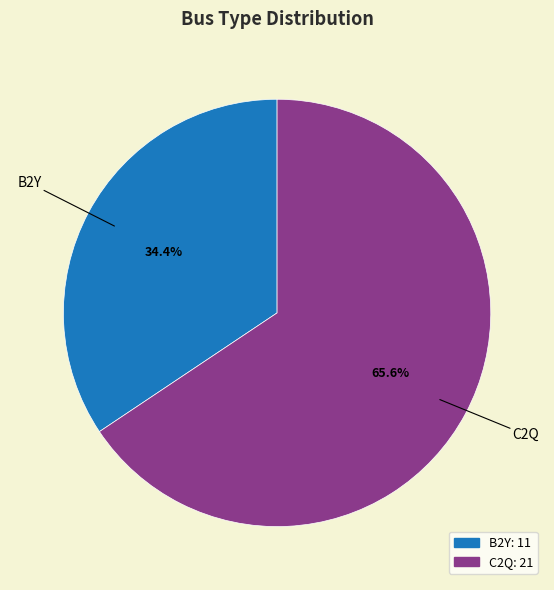

To the nearest percent, what is the combined percentage of B2Y and C2Q?

100%